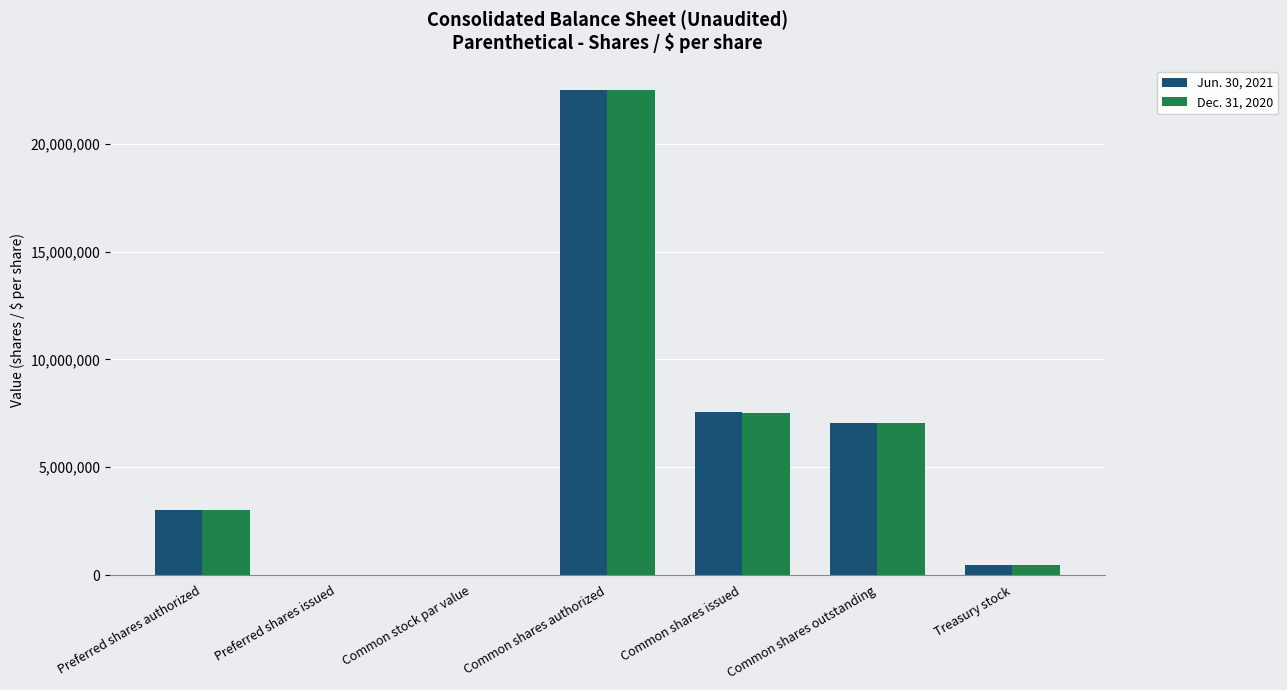

How many categories are shown in the chart?

7